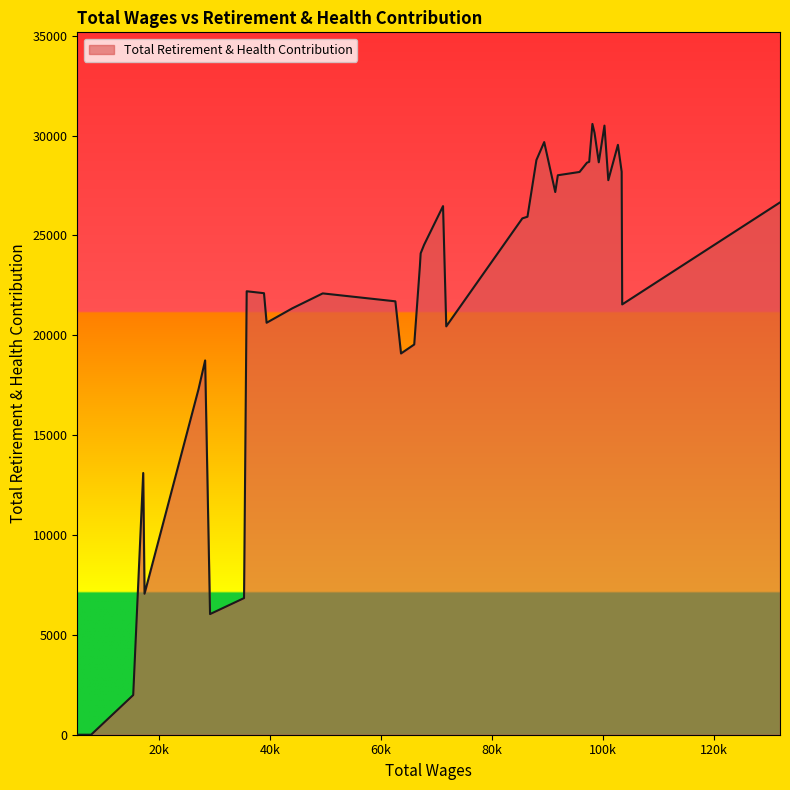

True or false: there are more than 1 points higher than both neighbors.

True